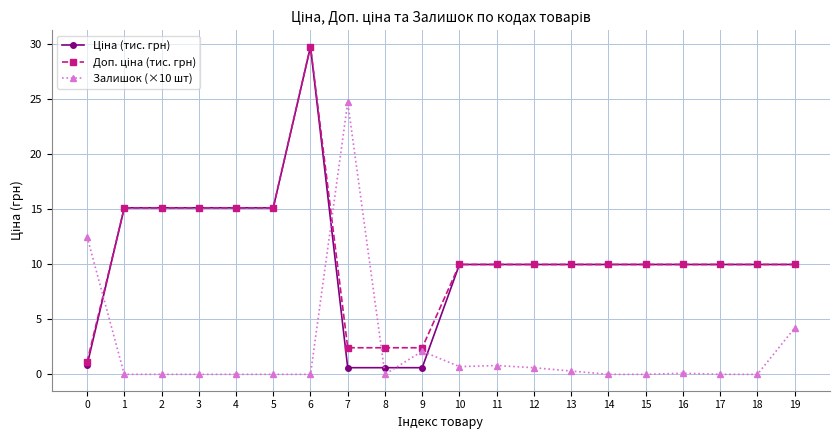

At which category is the sum across all series the highest?

6